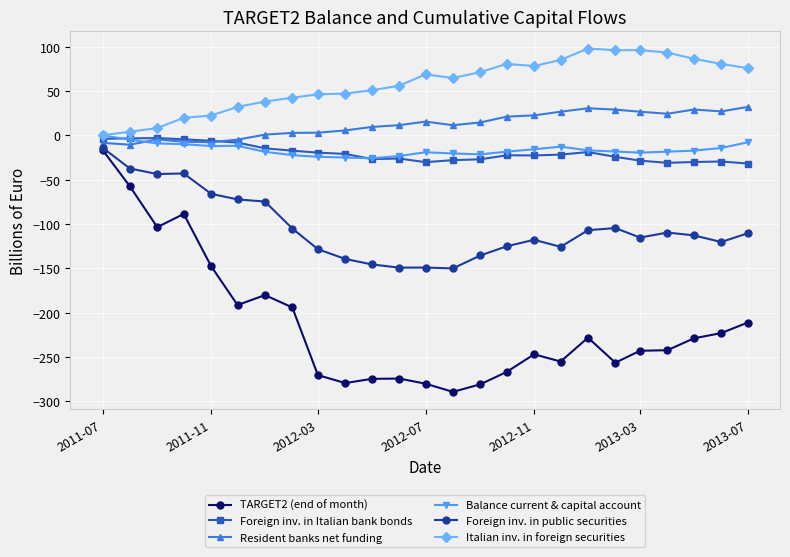

Which series has the largest total across all categories?

Italian inv. in foreign securities